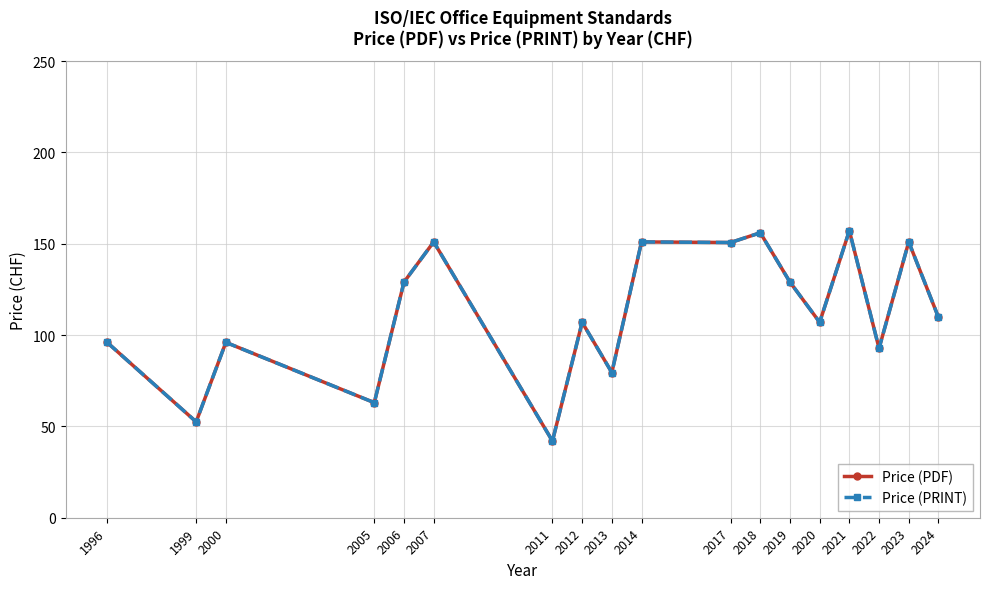

What is the maximum value for Price (PRINT)?

157.1